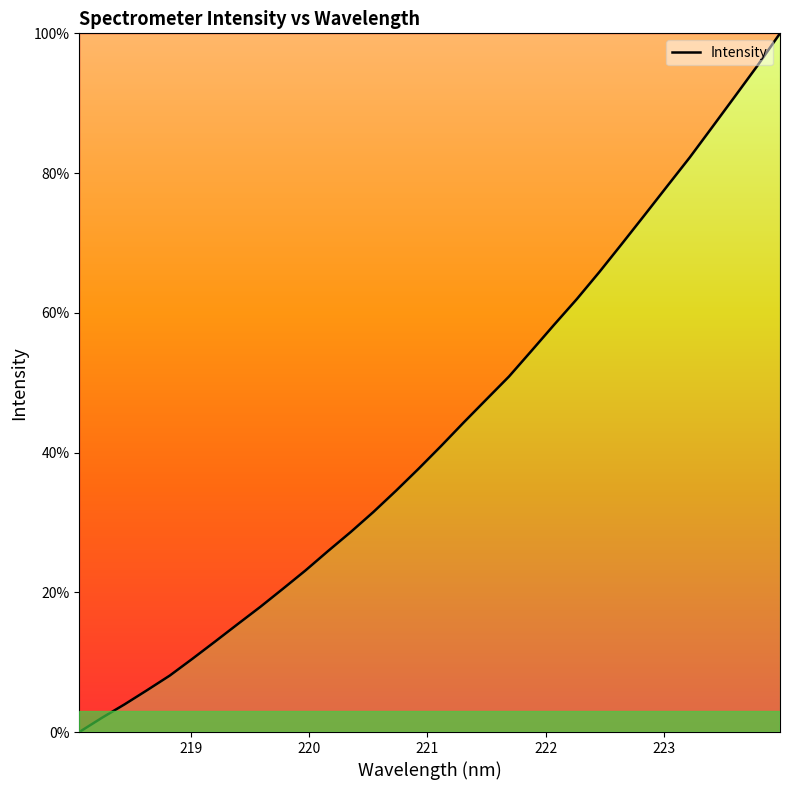

What is the difference between the maximum and minimum values?

100.0